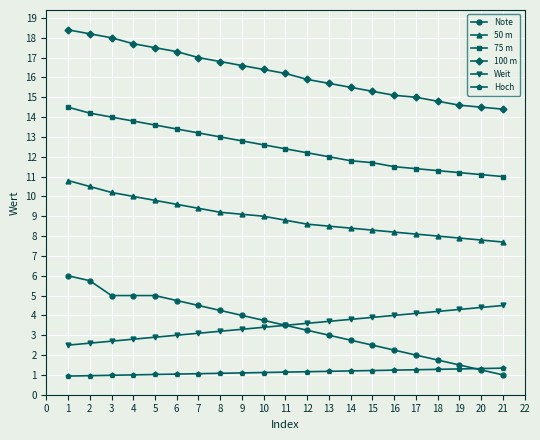

What is the smallest value displayed?

0.9